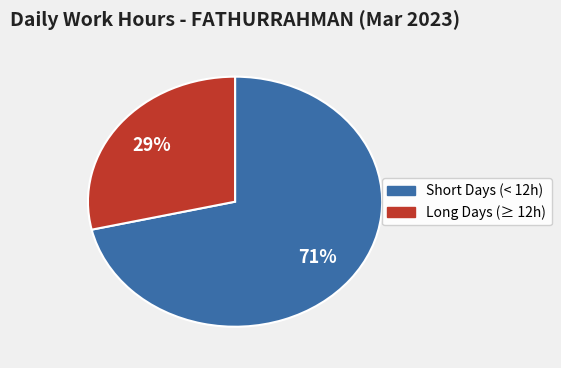

Does any single category account for the majority?

Yes